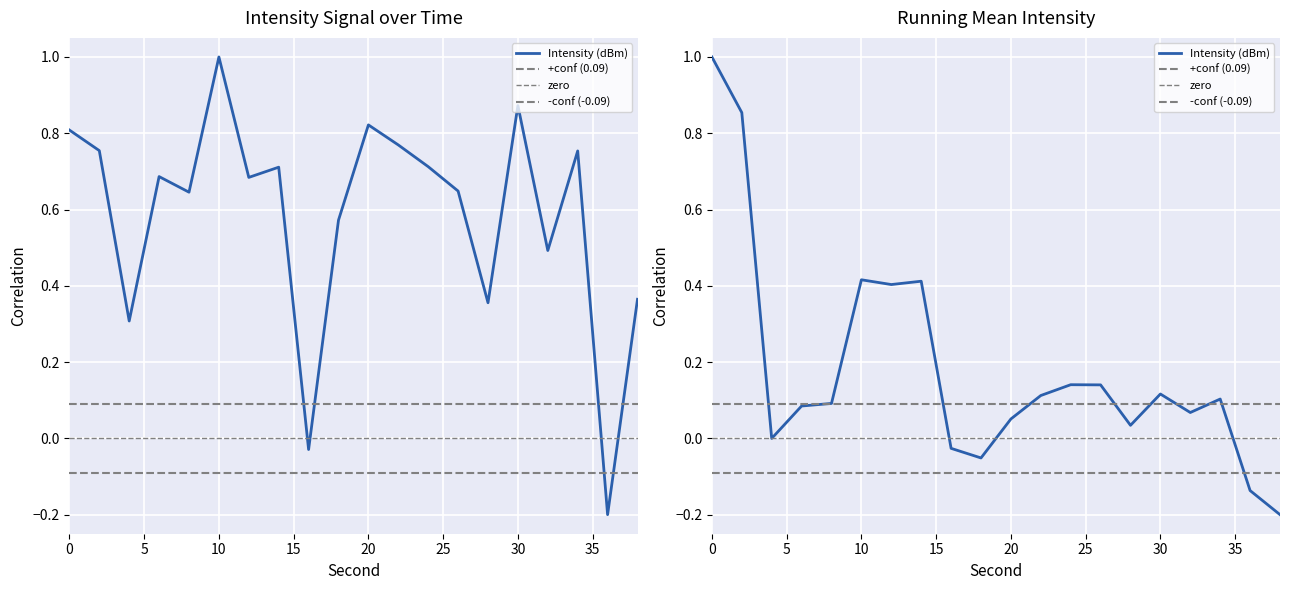

How many interior local valleys (lower than both neighbors) does the data have?

7